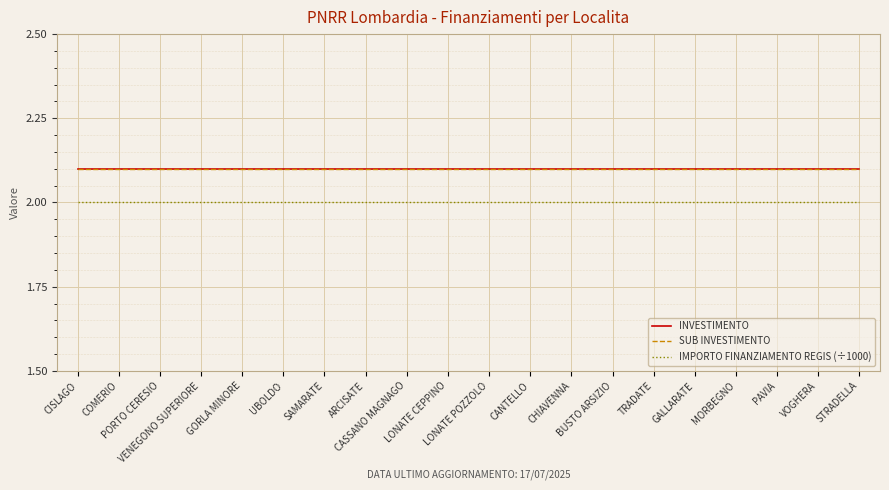

List the labels in order of INVESTIMENTO value, largest first.

CISLAGO, COMERIO, PORTO CERESIO, VENEGONO SUPERIORE, GORLA MINORE, UBOLDO, SAMARATE, ARCISATE, CASSANO MAGNAGO, LONATE CEPPINO, LONATE POZZOLO, CANTELLO, CHIAVENNA, BUSTO ARSIZIO, TRADATE, GALLARATE, MORBEGNO, PAVIA, VOGHERA, STRADELLA